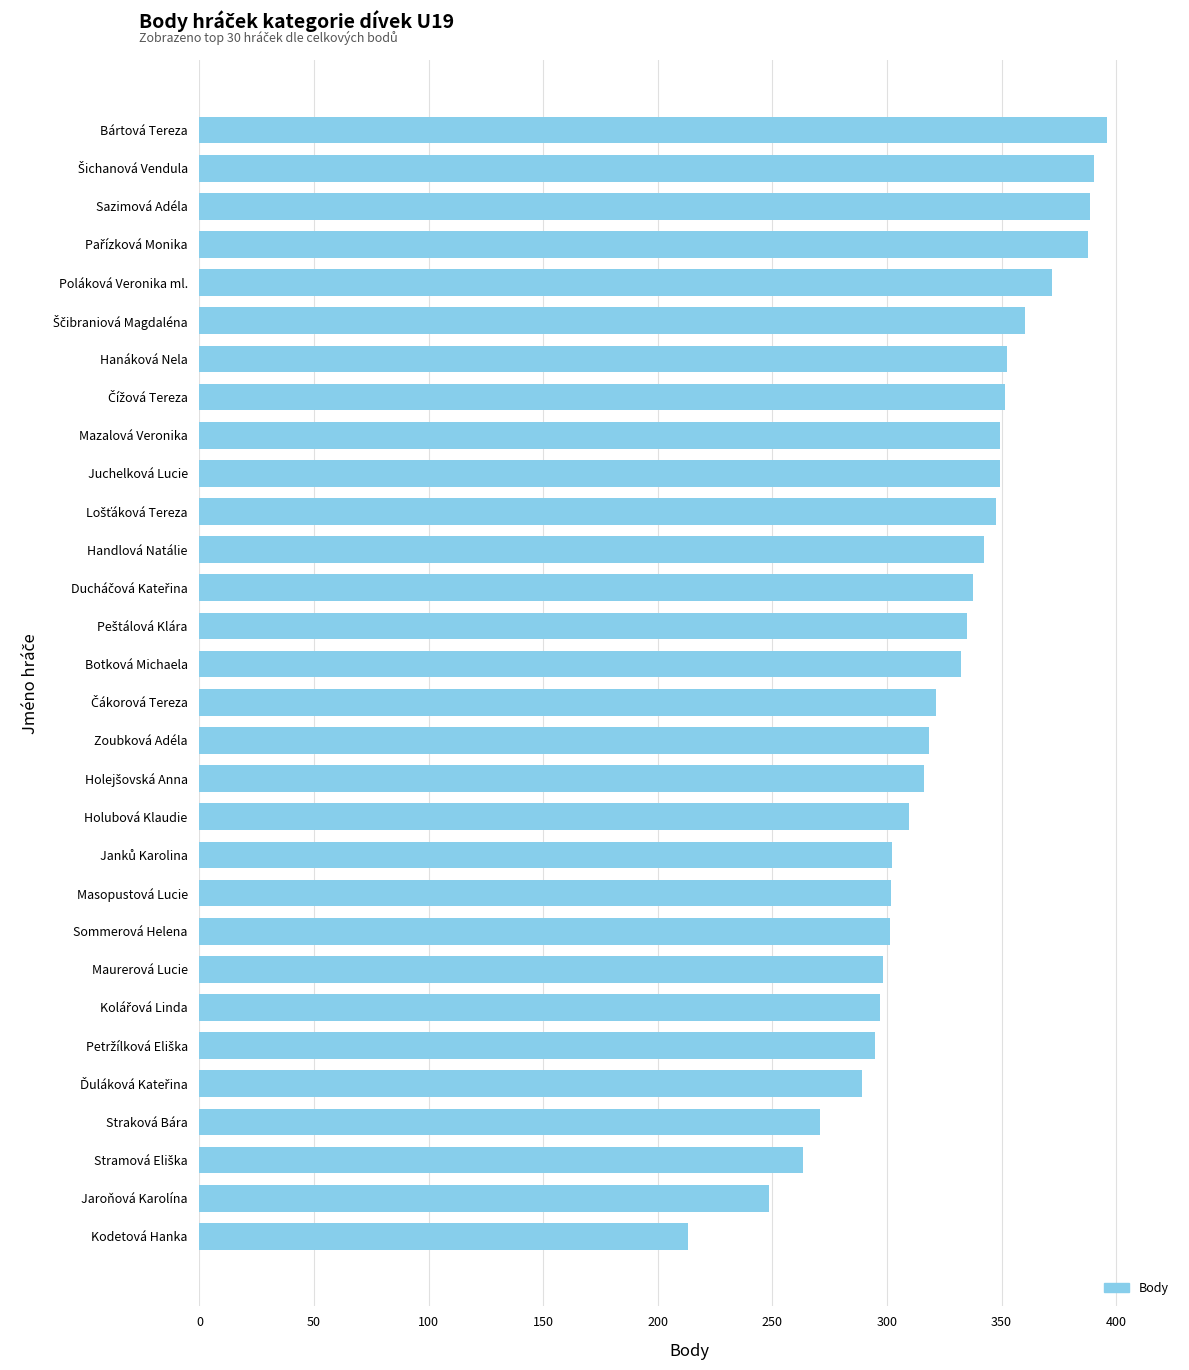

At which category does the chart reach its minimum across all series?

Kodetová Hanka